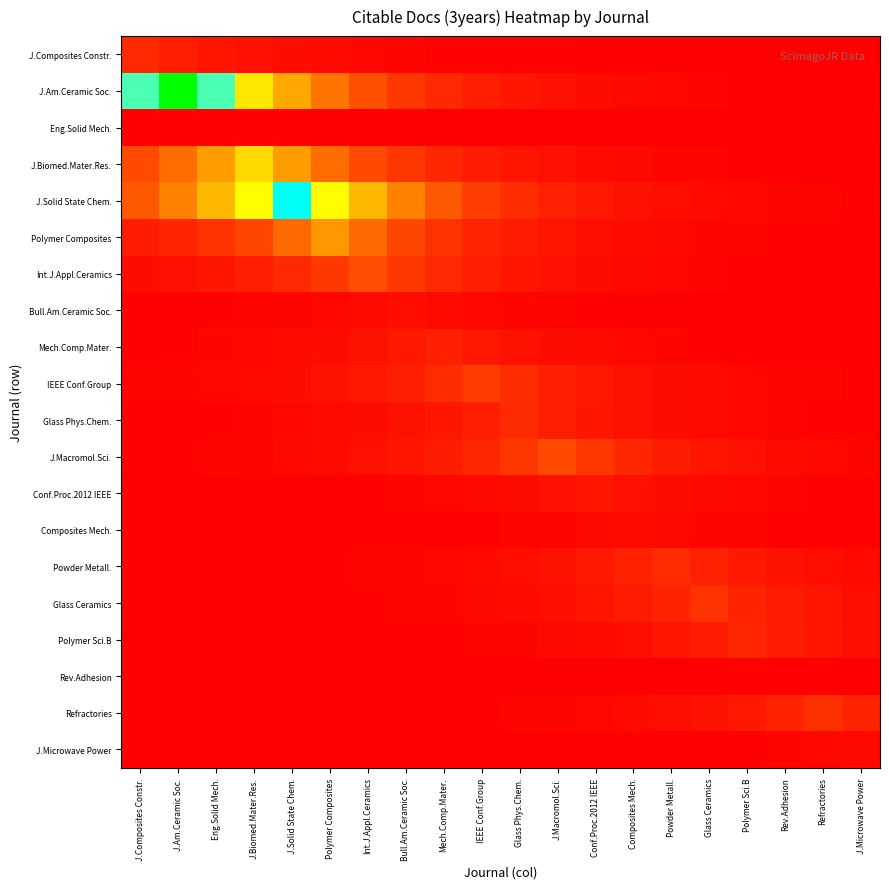

Between J.Biomed.Mater.Res. and J.Am.Ceramic Soc., which is larger?

J.Am.Ceramic Soc.